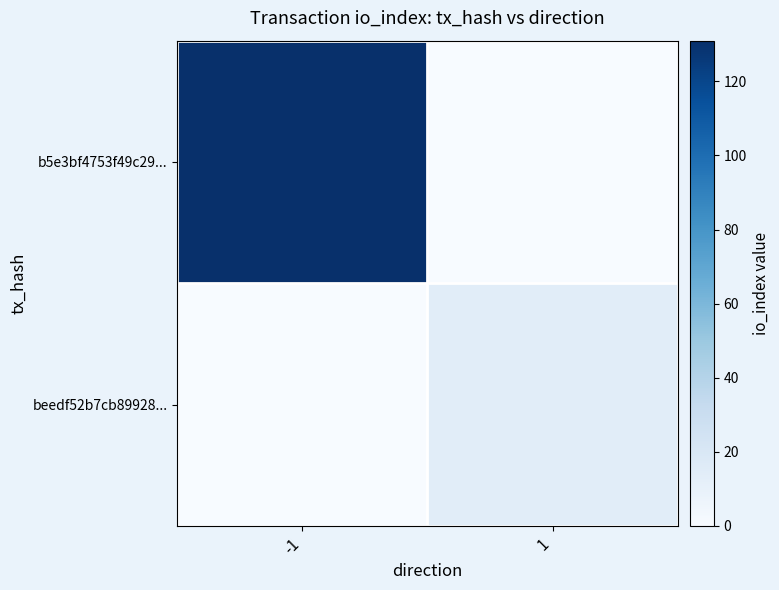

What is the difference between the highest and lowest values at 1?

14